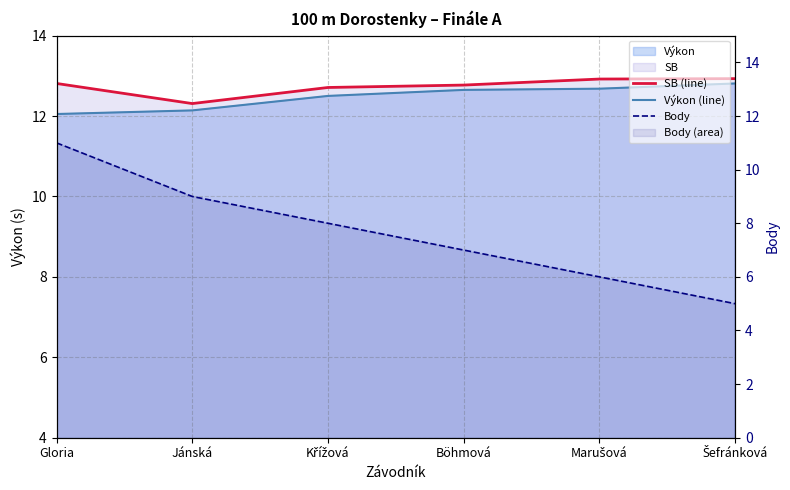

The Body series shows 6.0 at Marušová. True or false?

True